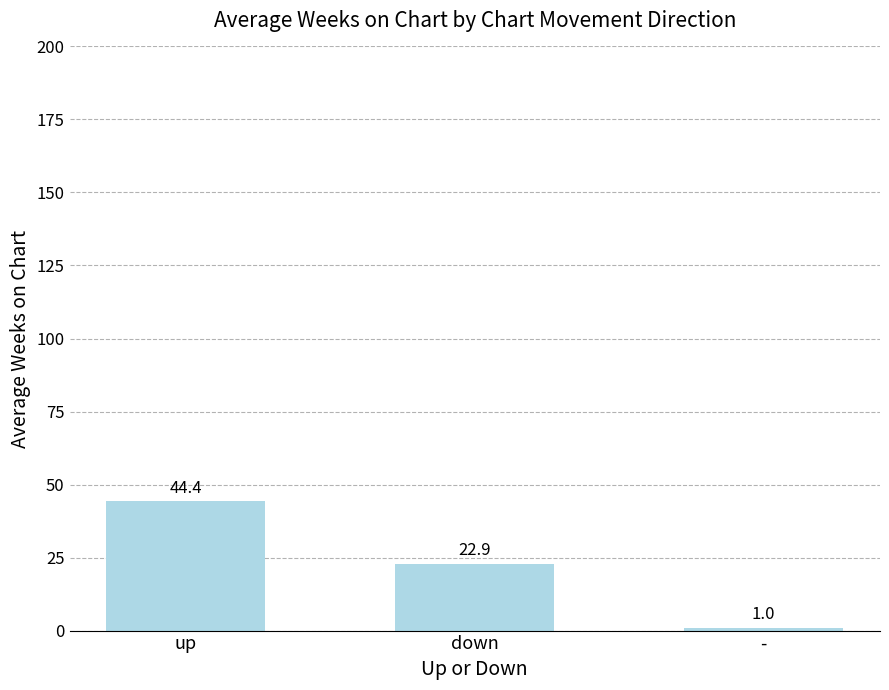

What is the ratio of the value at up to the value at down?

1.9